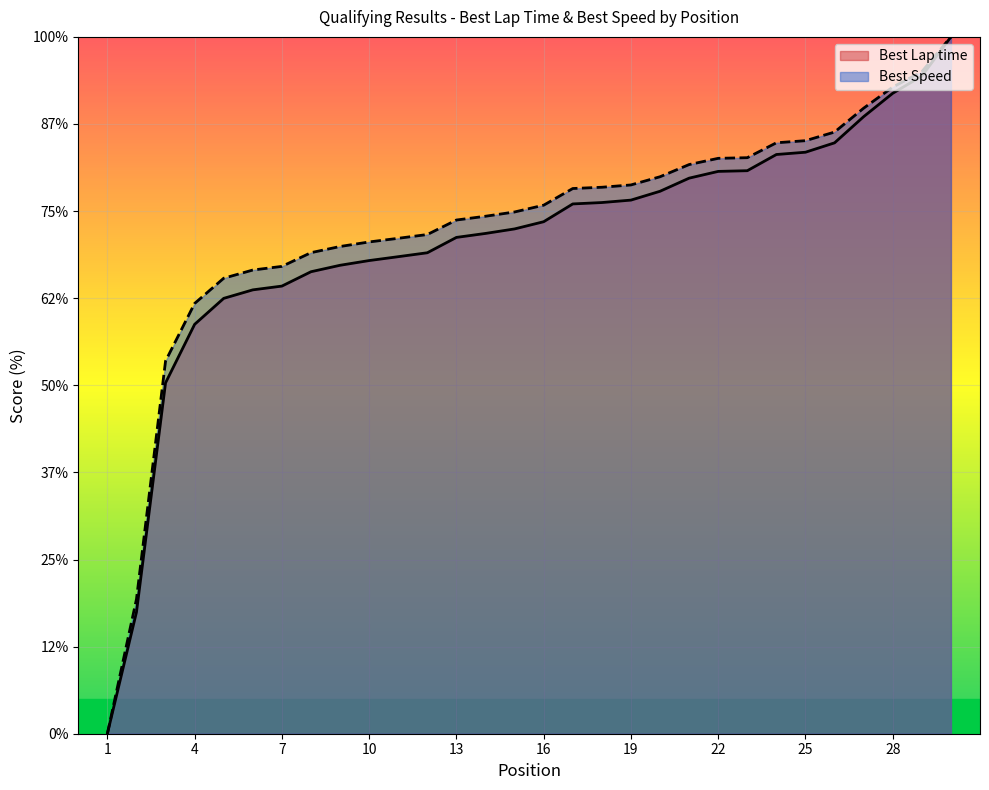

What is the sum of the Best Lap time values at 14 and 15?

177.7